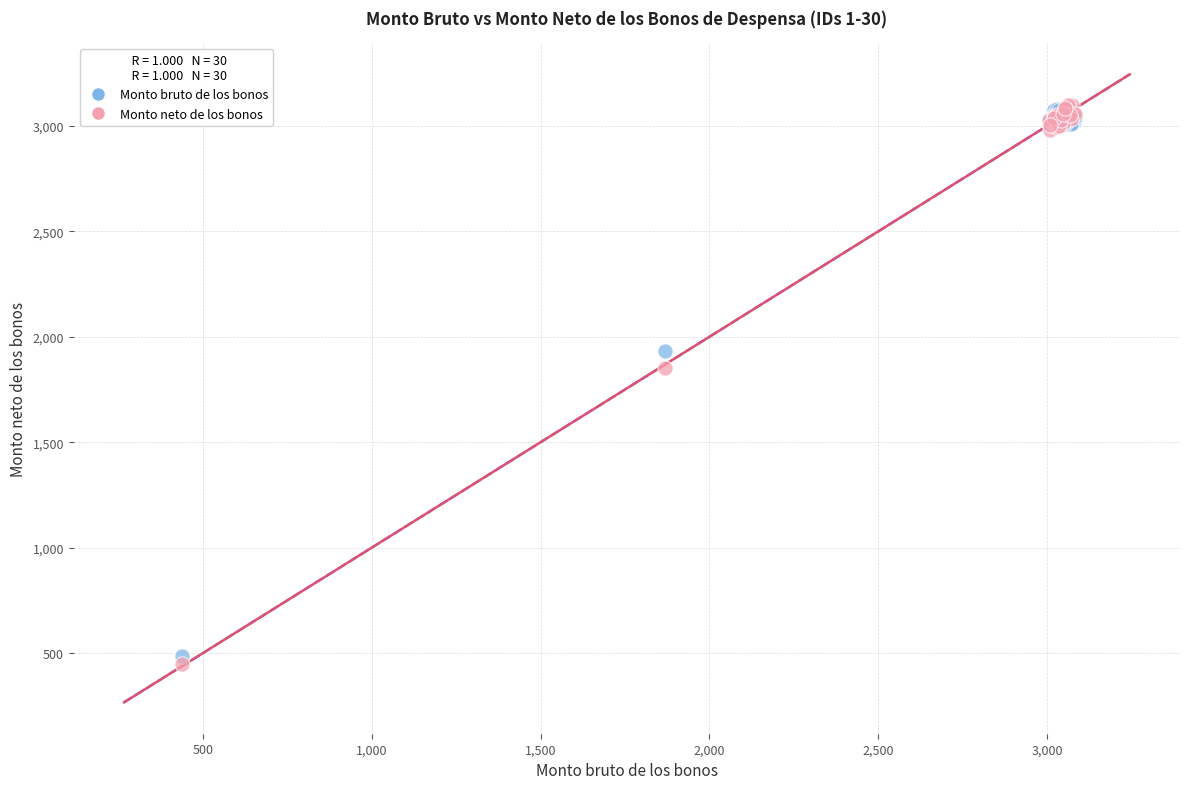

What are all the series names shown in the legend?

Monto bruto de los bonos, Monto neto de los bonos